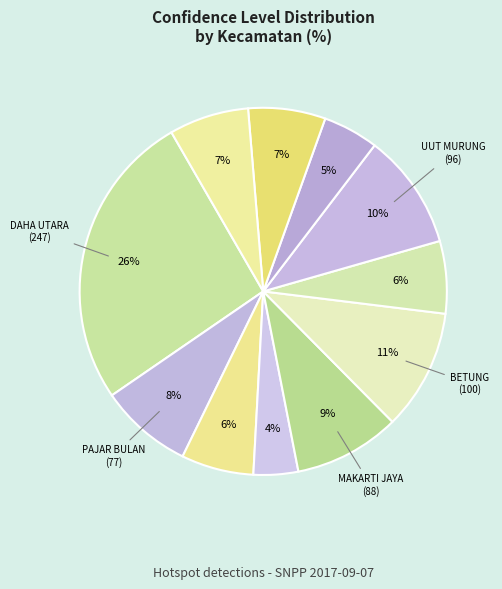

How many slices are in this pie chart?

11